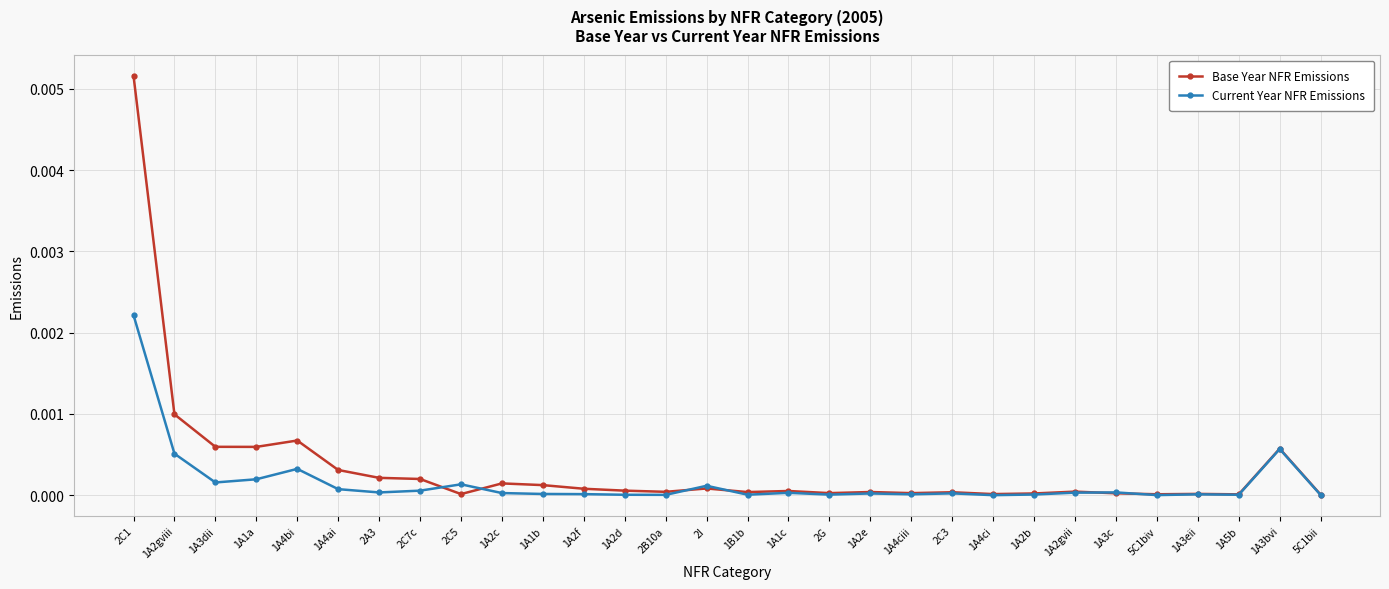

Does the chart display data point markers on the line(s)?

Yes